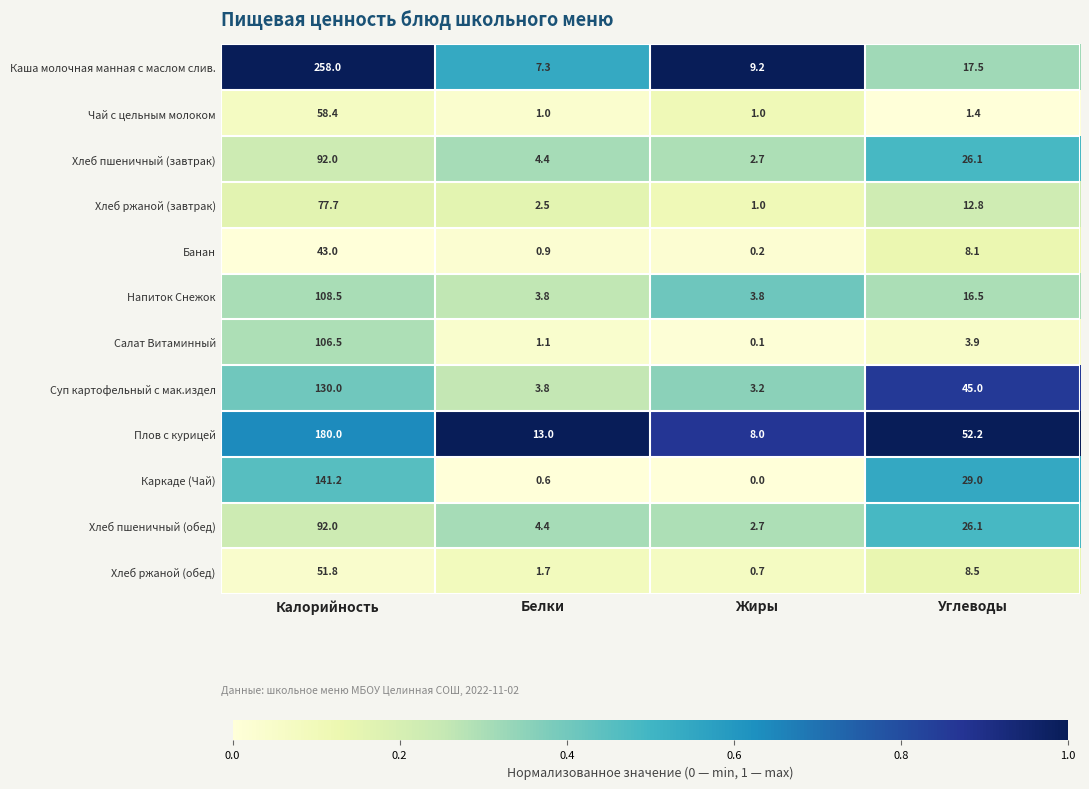

What is the difference between the highest and lowest values at Жиры?

9.2